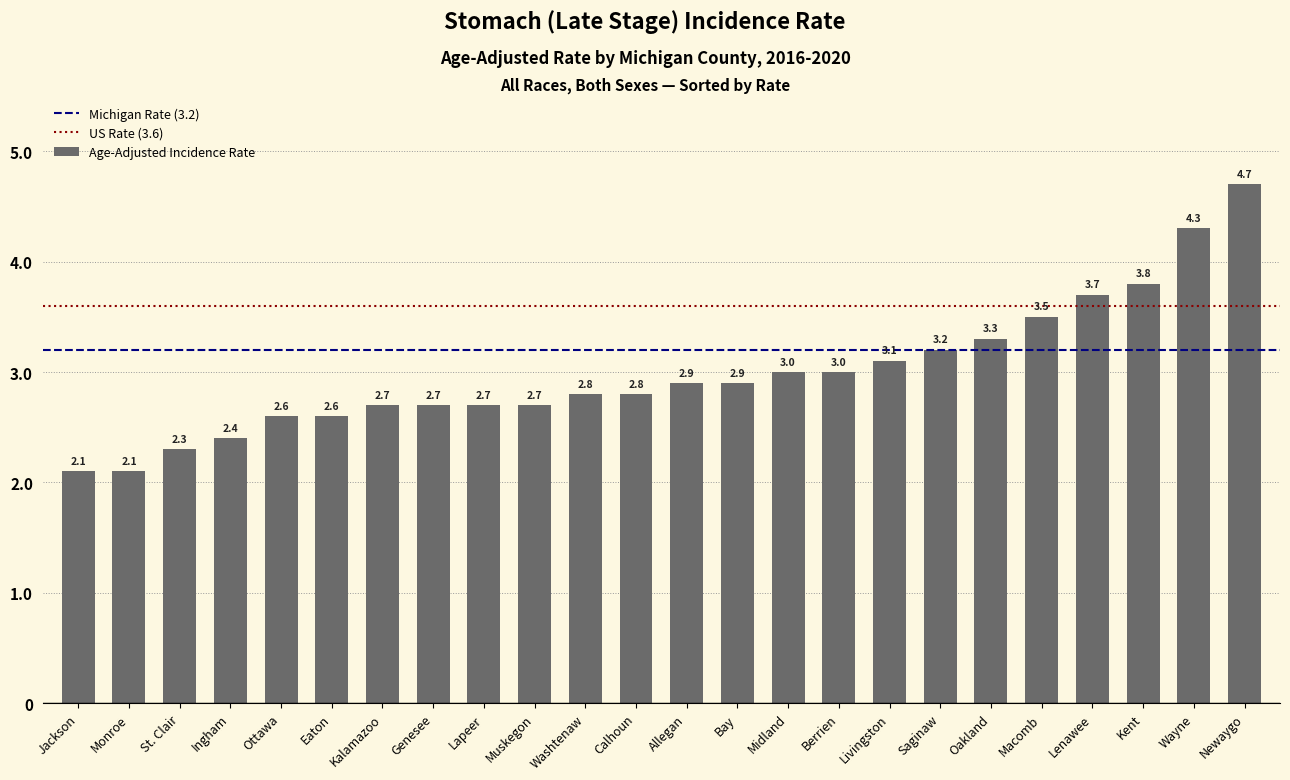

Reading left to right, list all the values displayed in this chart.

2.1	2.1	2.3	2.4	2.6	2.6	2.7	2.7	2.7	2.7	2.8	2.8	2.9	2.9	3.0	3.0	3.1	3.2	3.3	3.5	3.7	3.8	4.3	4.7